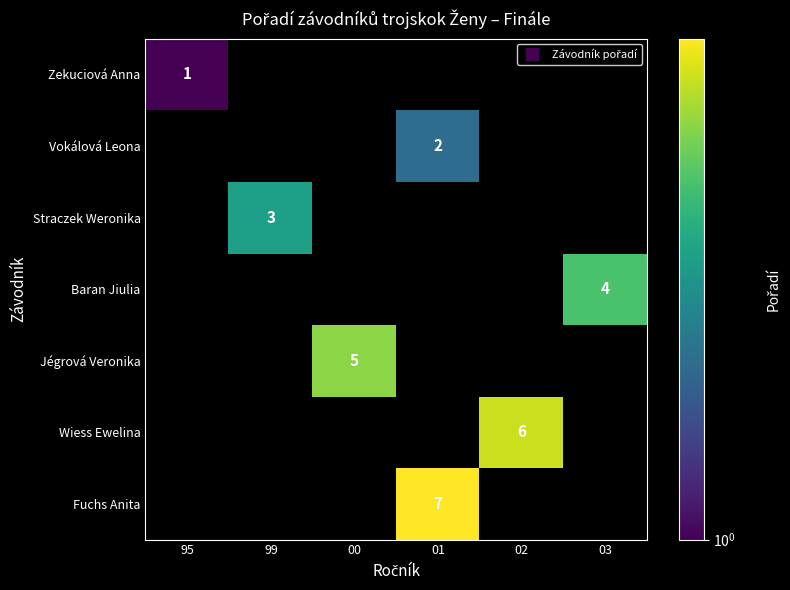

Between 01 and 03, which is larger?

03